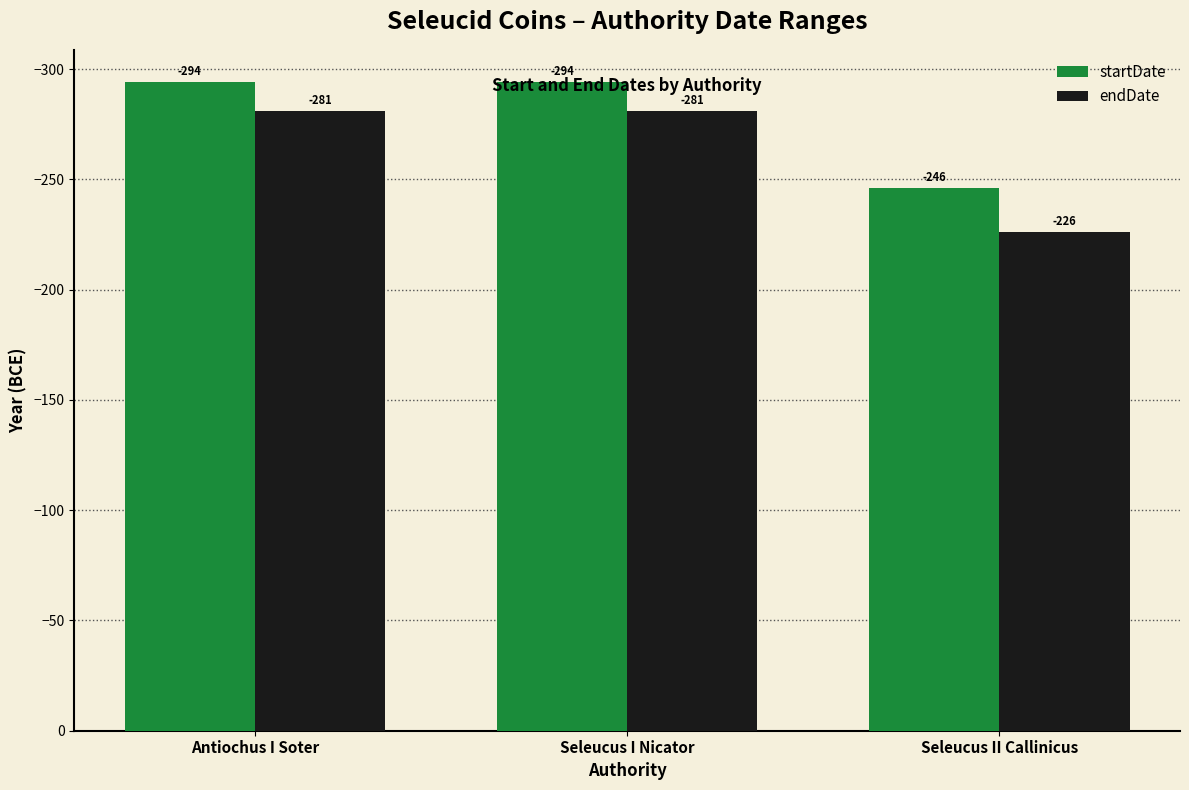

What is the greatest value displayed?

-226